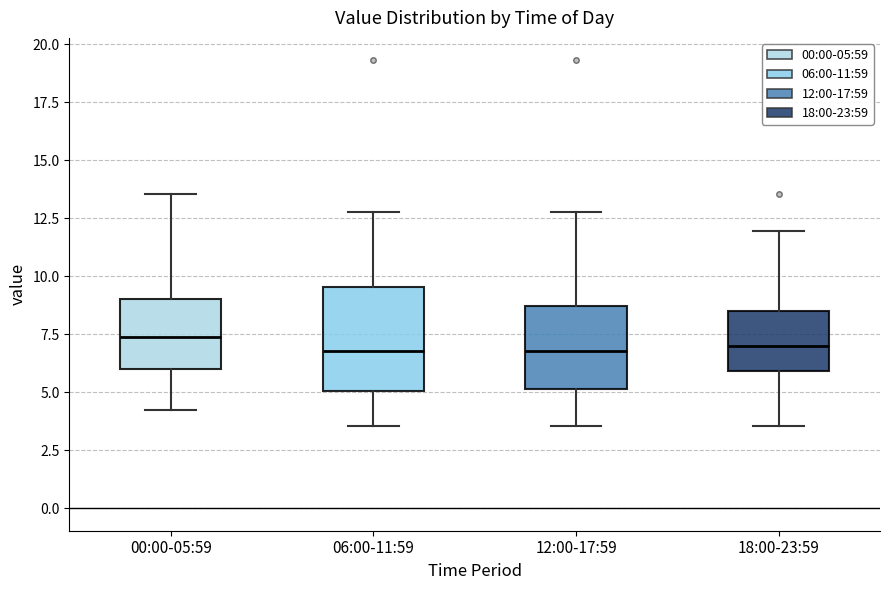

Comparing the boxes themselves (not the whiskers), which one is the tallest?

06:00-11:59